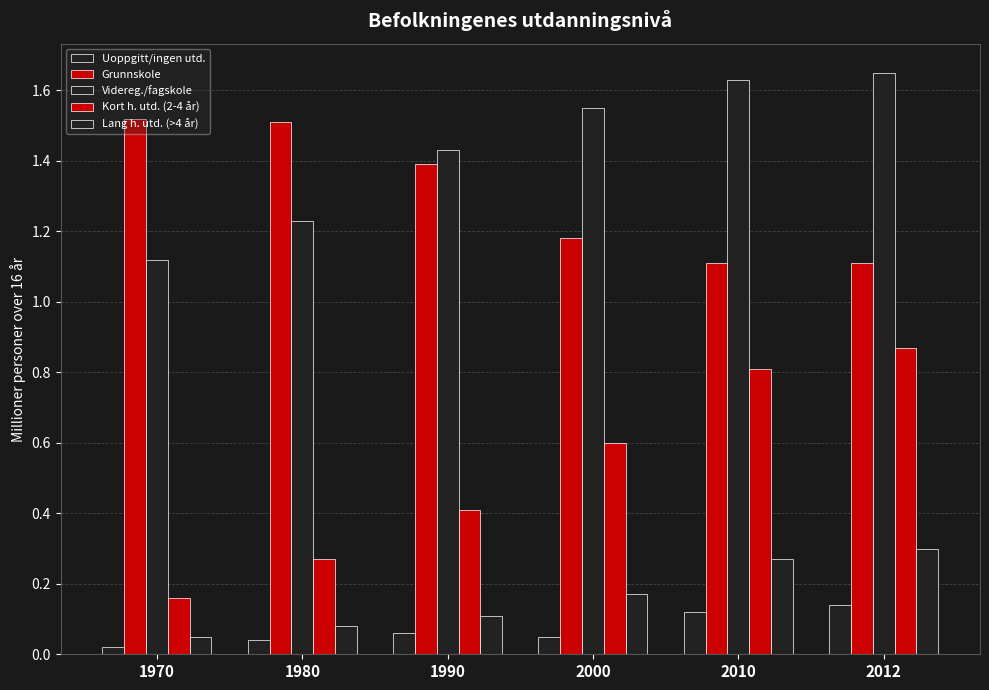

Are the bars horizontal?

No